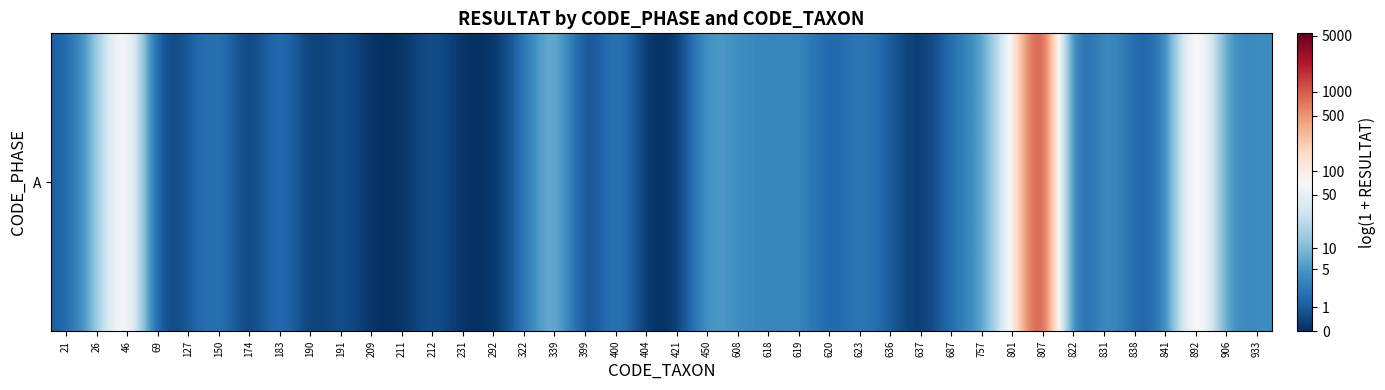

The chart shows a value of 3.9 at 211. True or false?

False